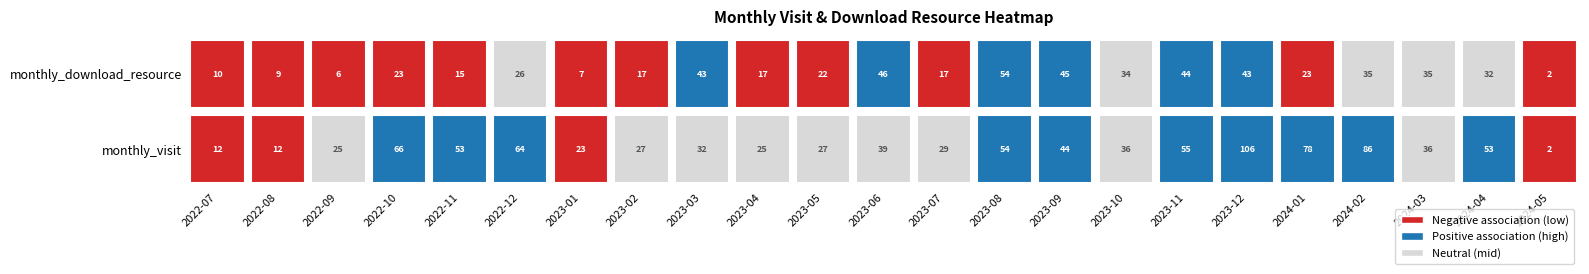

The 2023-04 series shows 17 at 1. True or false?

True